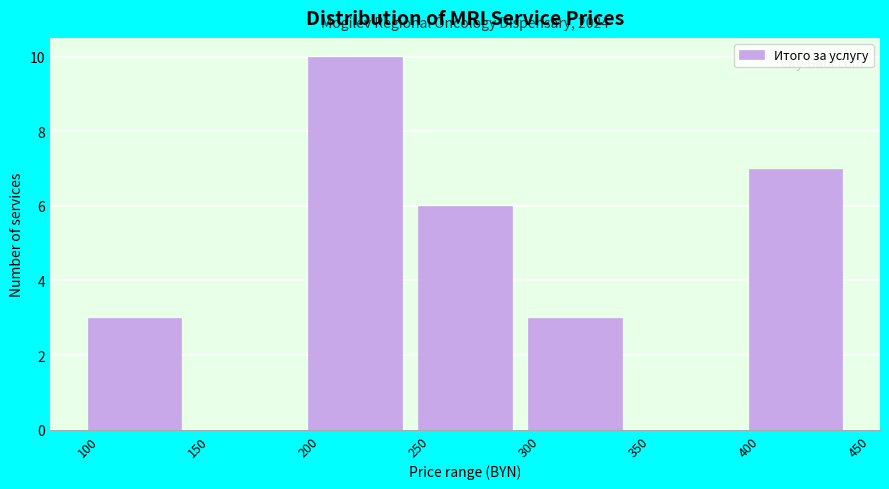

Over which range of the x-axis is the bar tallest?

200 to 250